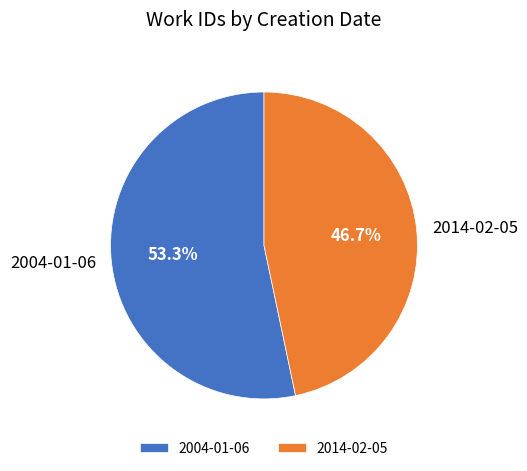

What is the total percentage of 2014-02-05 and 2004-01-06?

100.0%